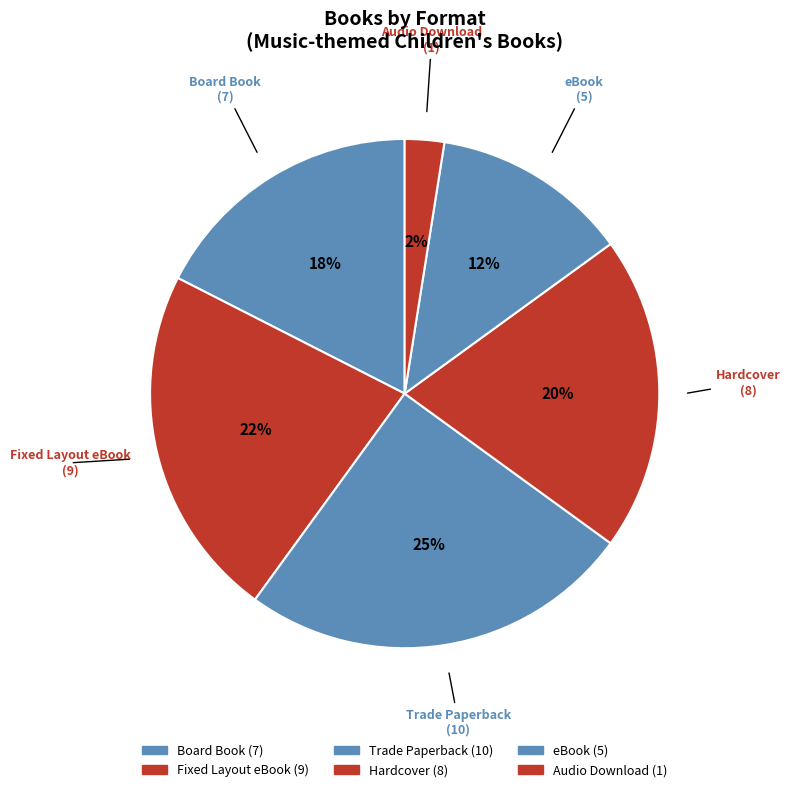

Rank the categories by value from lowest to highest.

Audio Download, eBook, Board Book, Hardcover, Fixed Layout eBook, Trade Paperback